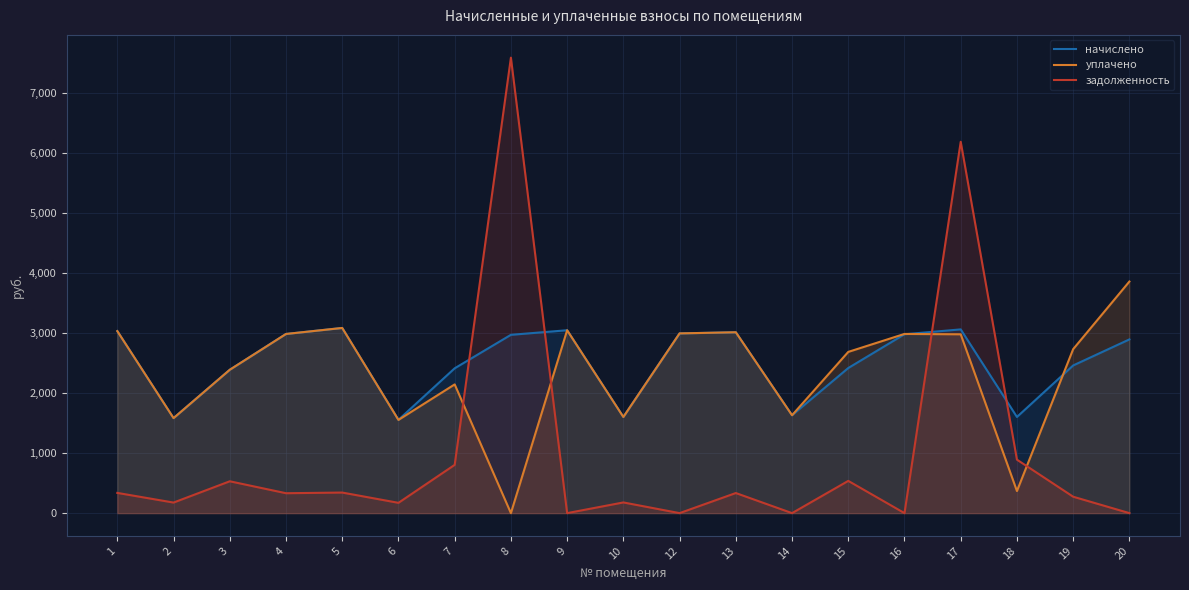

True or false: уплачено has more than 2 points higher than both neighbors.

True